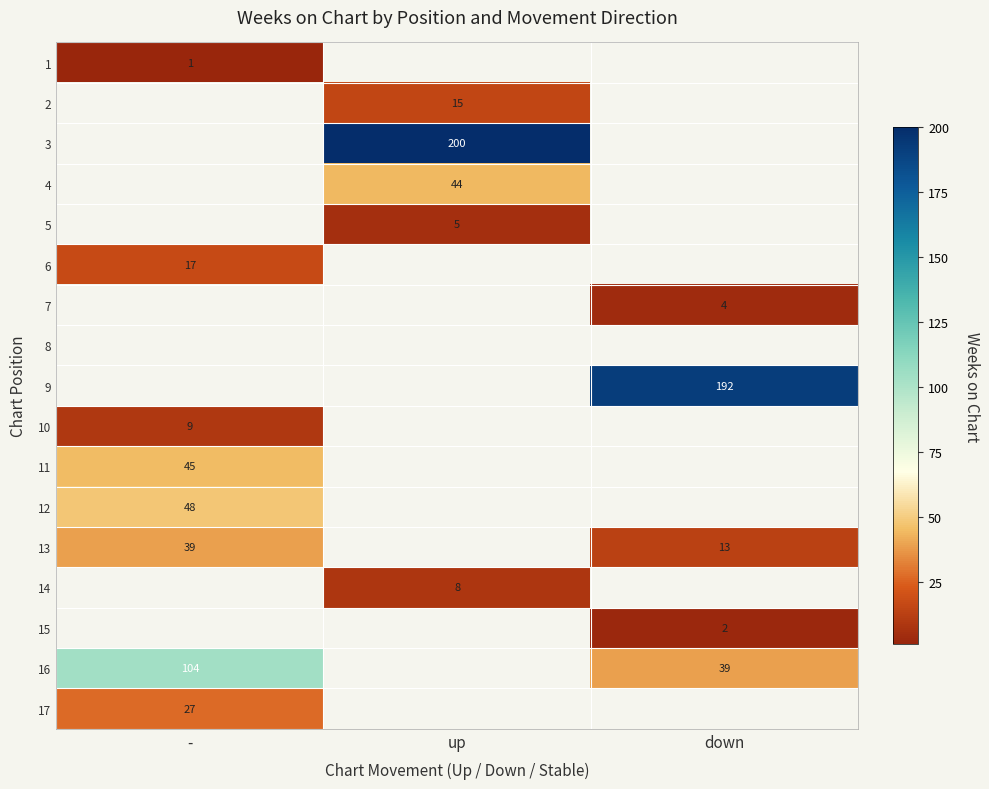

Count the number of data series in this chart.

17